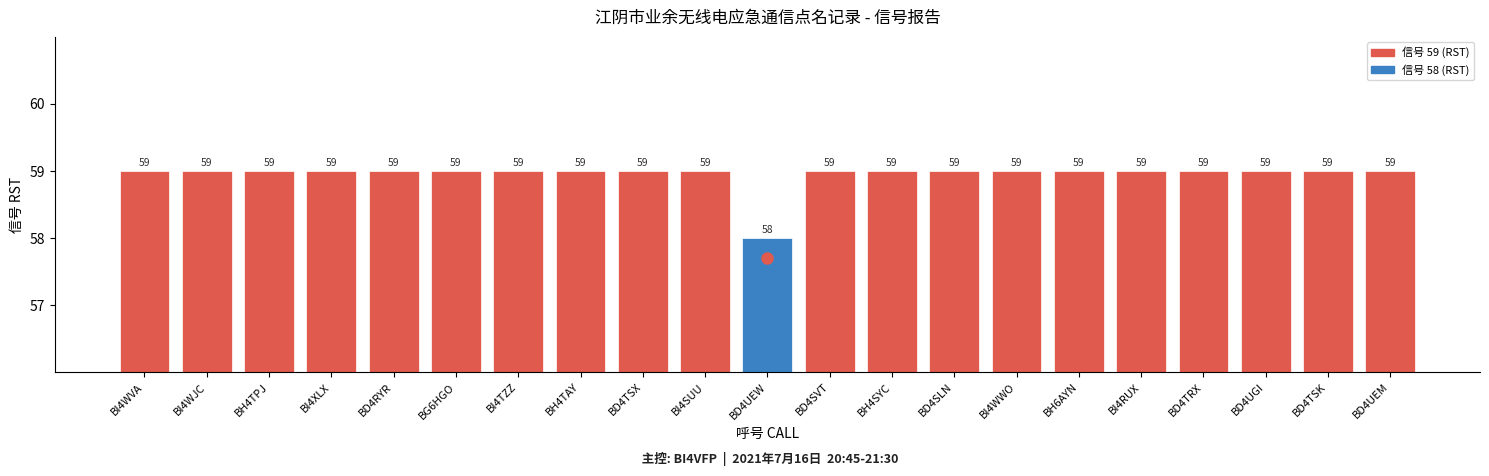

What is the label of the 4th bar from the left?

BI4XLX